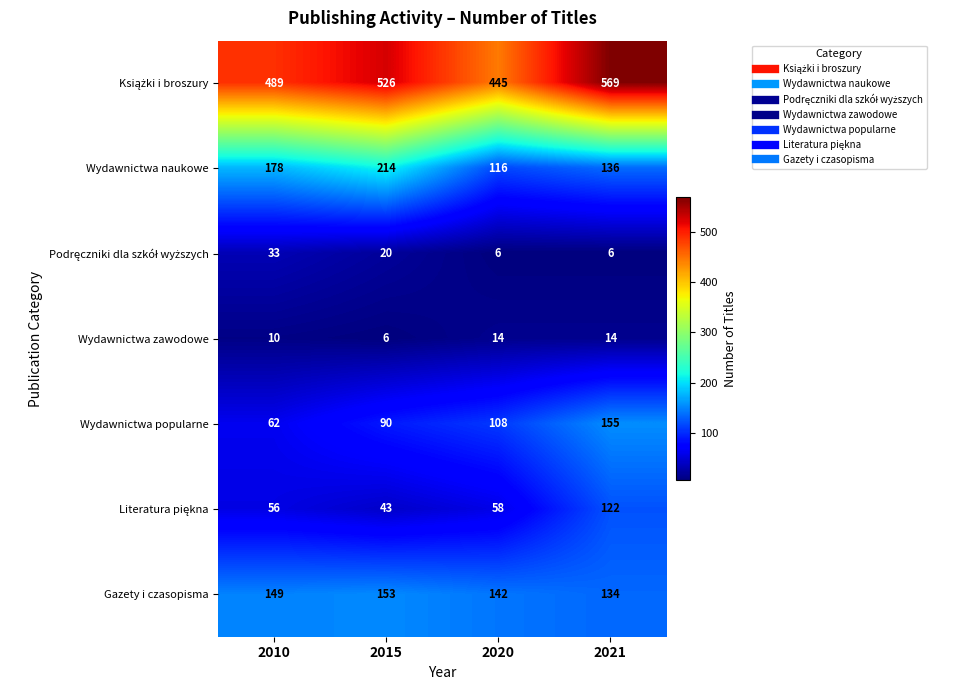

What is the sum of all Wydawnictwa naukowe values?

644